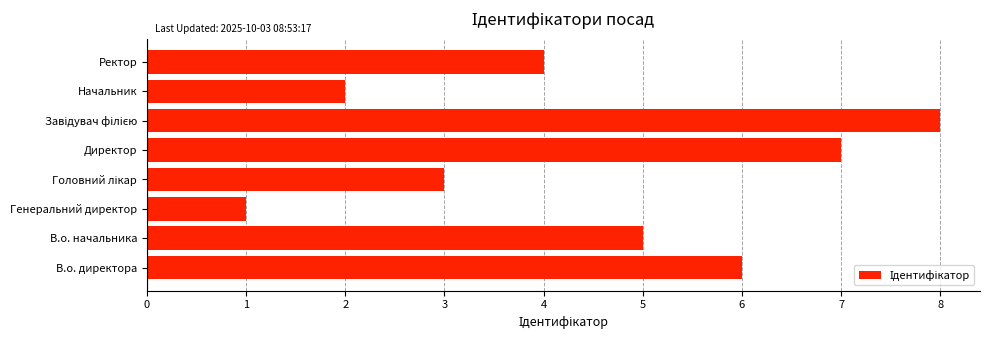

Reading bottom to top, transcribe all the data shown in this chart.

6	5	1	3	7	8	2	4